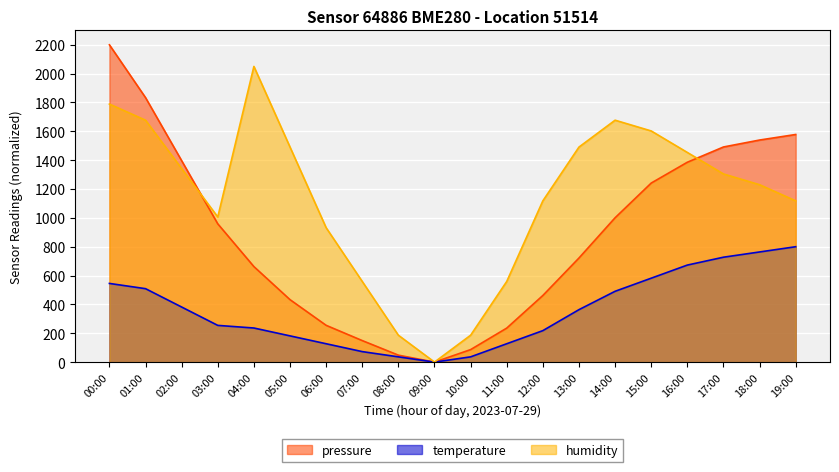

Reading right to left, what are all the values shown in this chart?

pressure: 1578.2	1539.7	1491.6	1385.7	1241.4	1000.8	721.7	461.9	235.8	86.6	0.0	48.1	149.2	255.0	433.0	662.3	958.6	1396.5	1833.8	2200.0
temperature: 800.0	763.6	727.3	672.7	581.8	490.9	363.6	218.2	127.3	36.4	0.0	36.4	72.7	127.3	181.8	236.4	254.5	381.8	509.1	545.5
humidity: 1118.2	1230.0	1304.5	1453.6	1602.7	1677.3	1490.9	1118.2	559.1	186.4	0.0	186.4	559.1	931.8	1490.9	2050.0	1006.4	1341.8	1677.3	1789.1